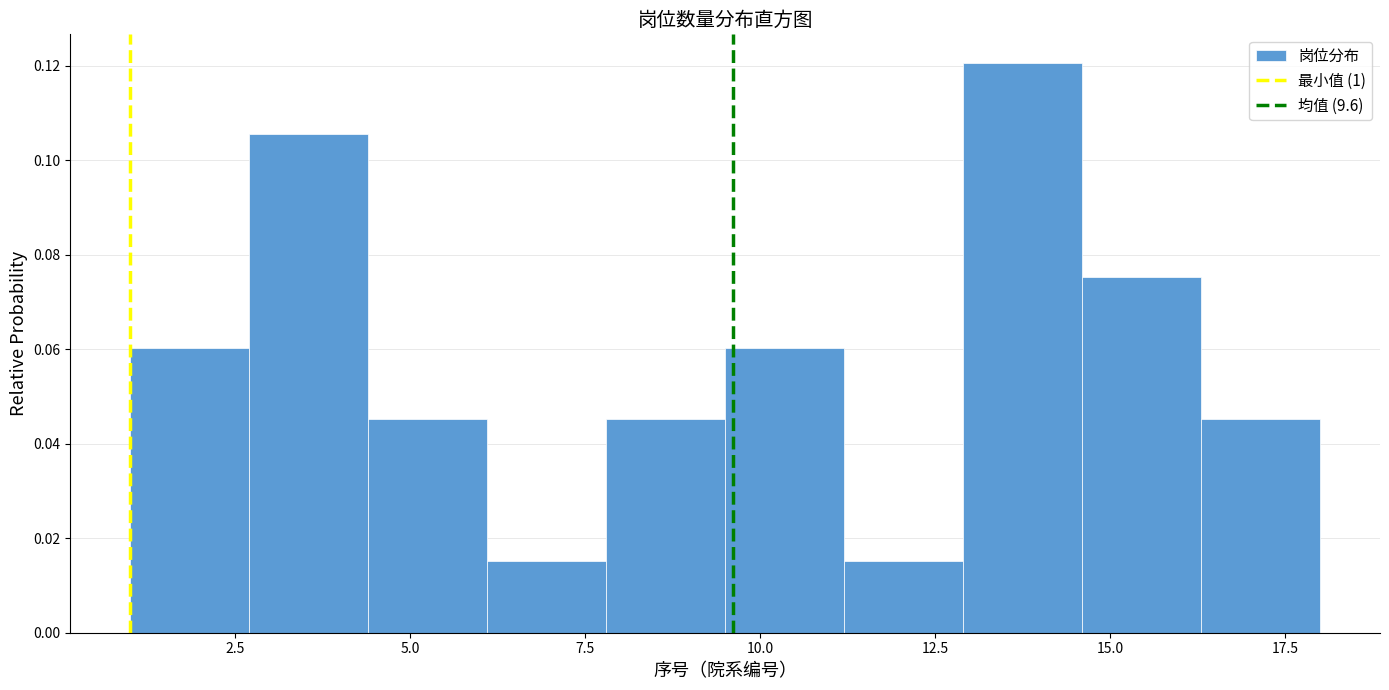

Read against the x-axis, roughly where is the centre of the tallest bar?

14.0